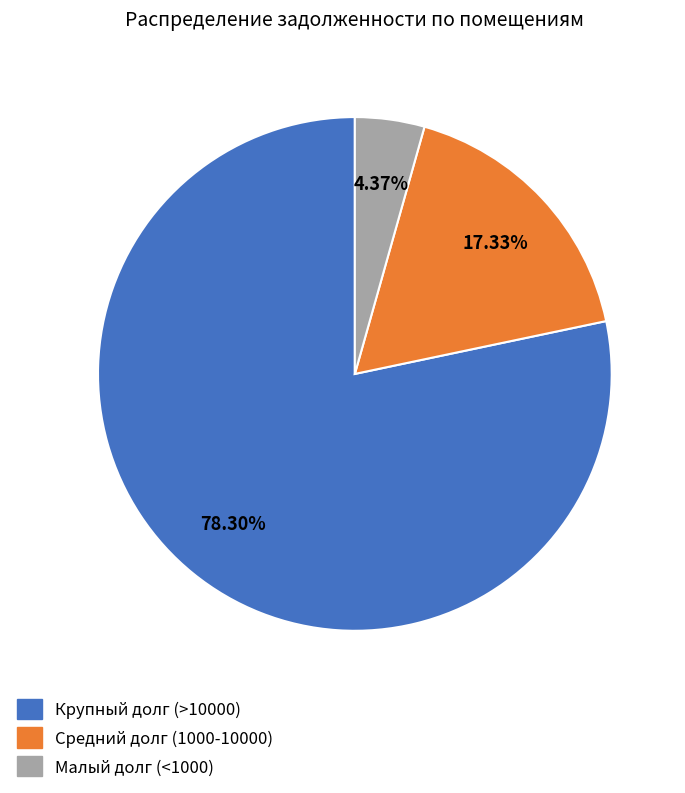

Rank the categories by value from highest to lowest.

Крупный долг (>10000), Средний долг (1000-10000), Малый долг (<1000)